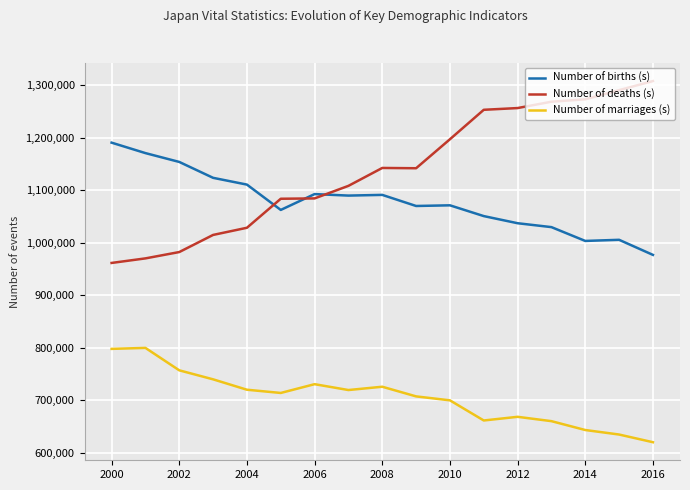

What is the minimum value shown in the chart?

620531